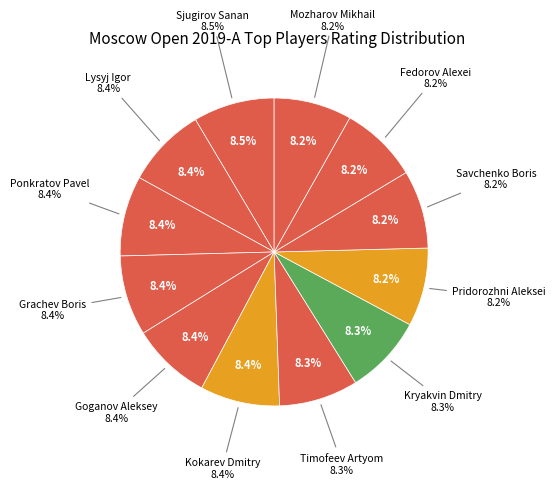

Does any single category account for the majority?

No